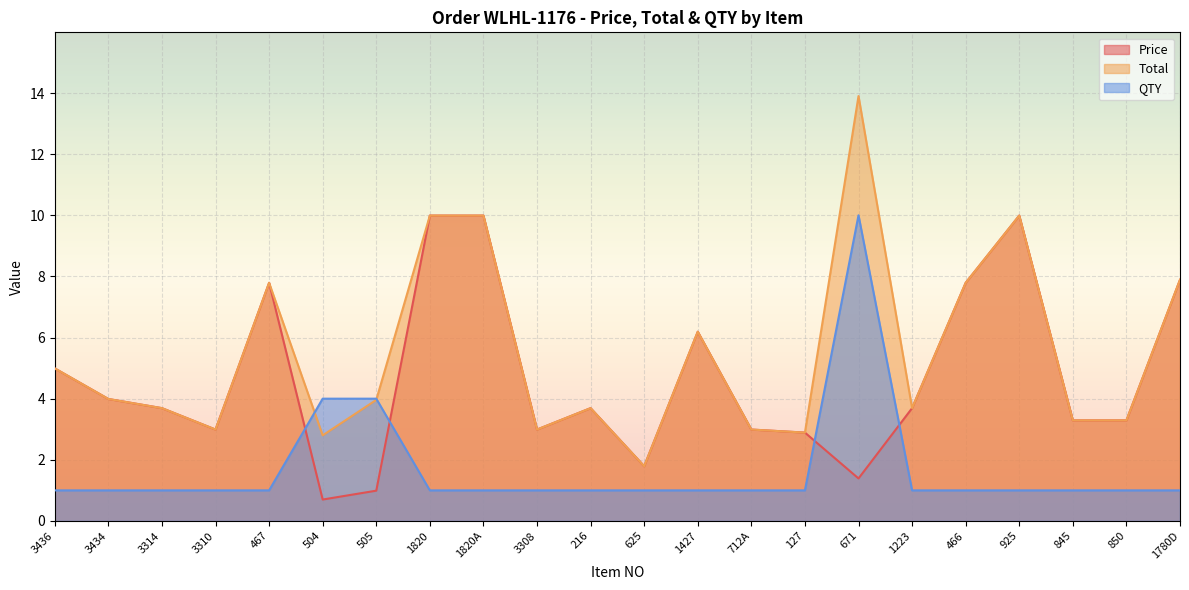

What is the difference between the highest and lowest values at 925?

9.0